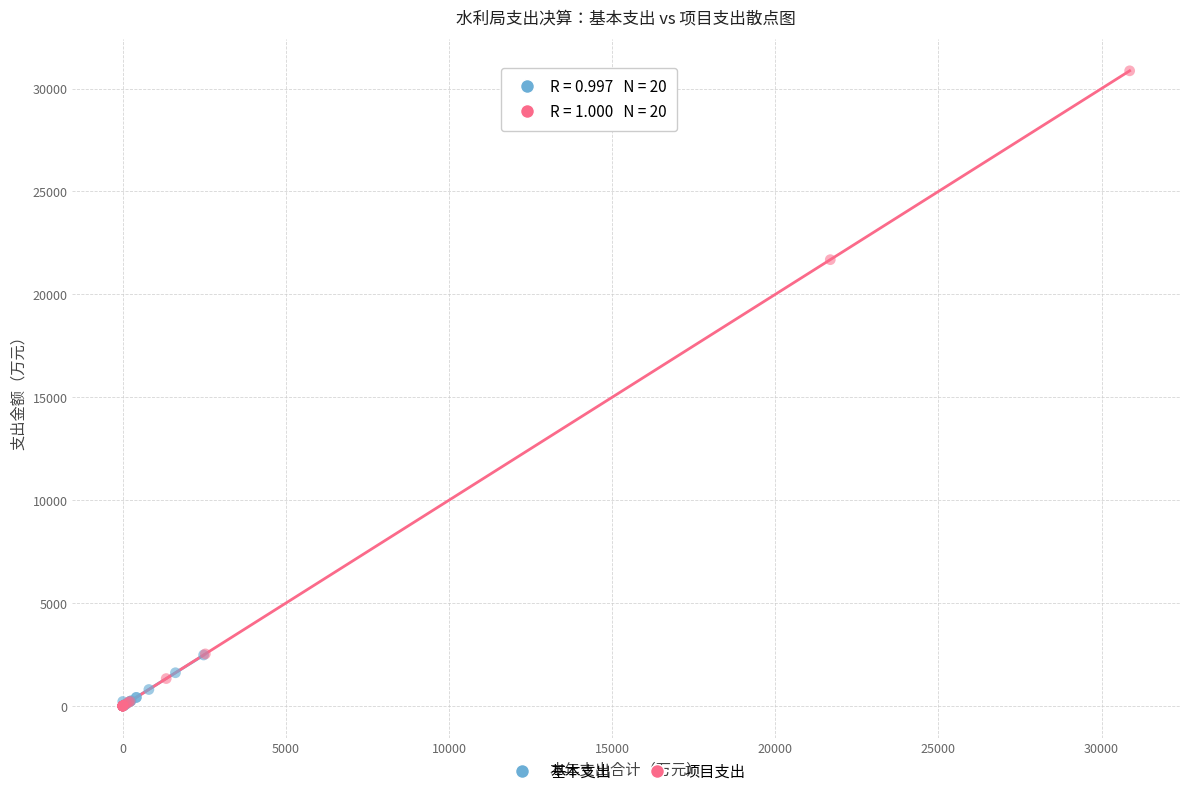

Which series contains the highest Y value?

项目支出